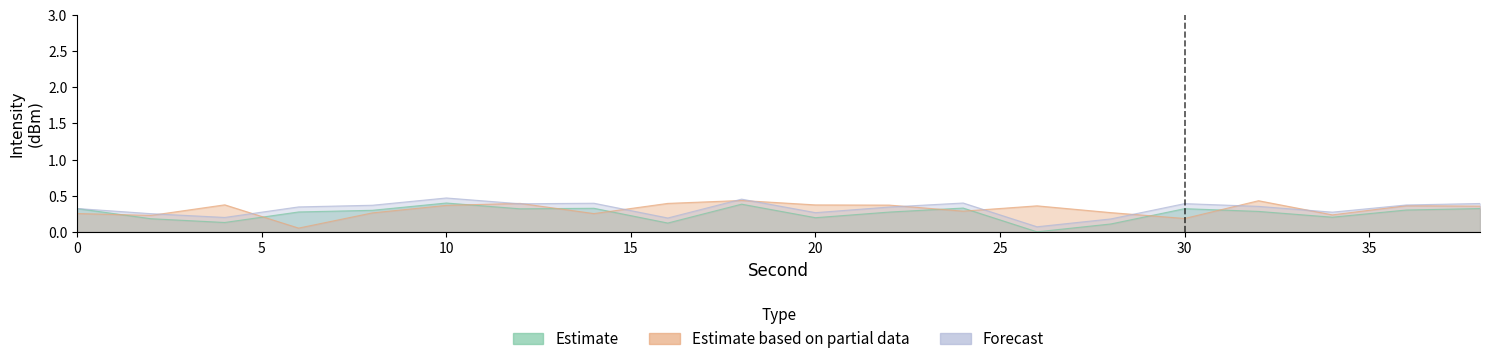

Rank the categories by Estimate value from lowest to highest.

26, 28, 16, 4, 2, 20, 34, 22, 6, 32, 8, 36, 12, 30, 38, 0, 14, 24, 18, 10